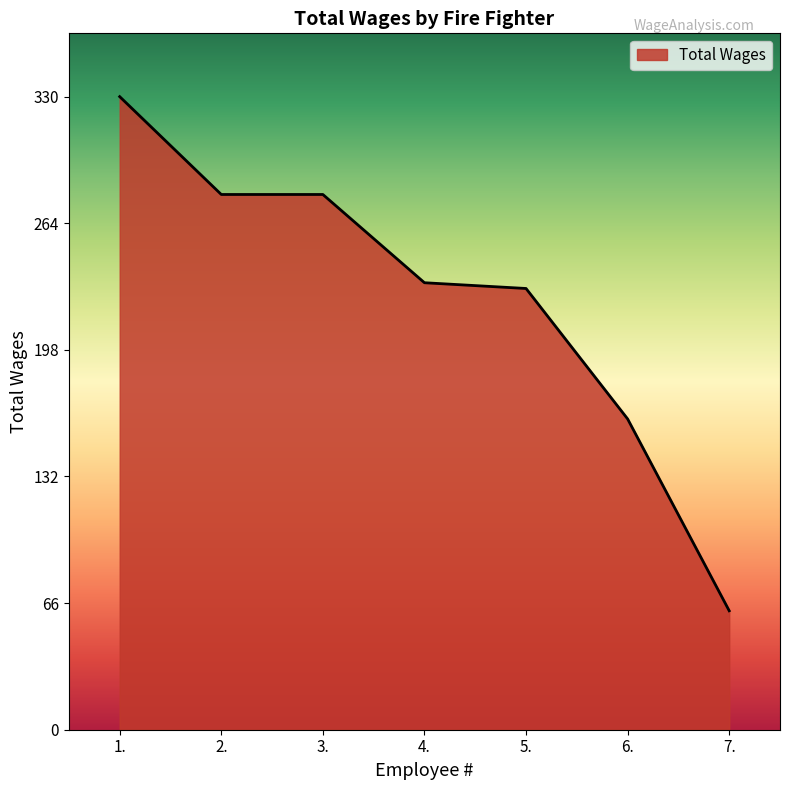

What is the change in value from 1. to 6.?

-168